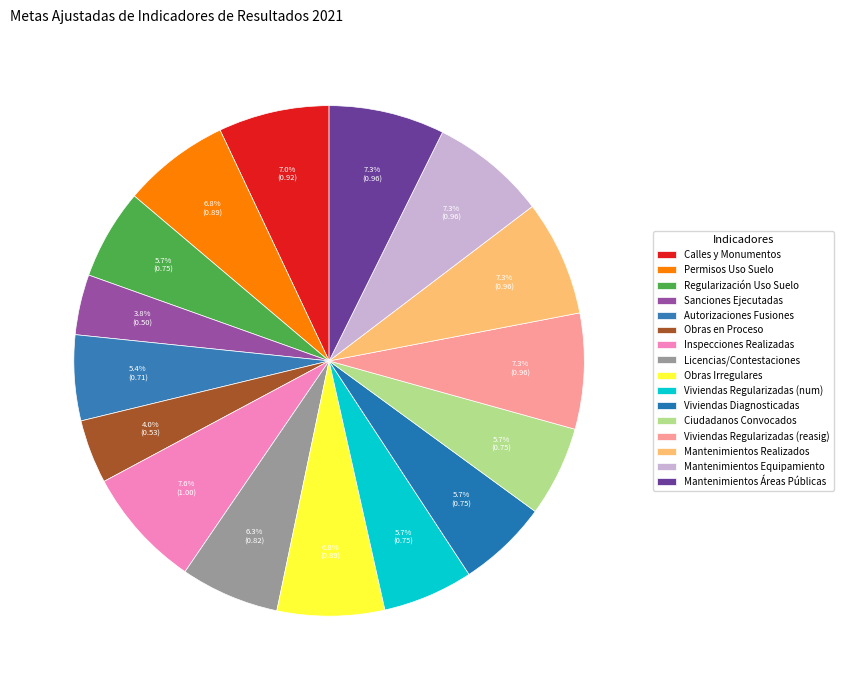

How many segments does this pie chart have?

16